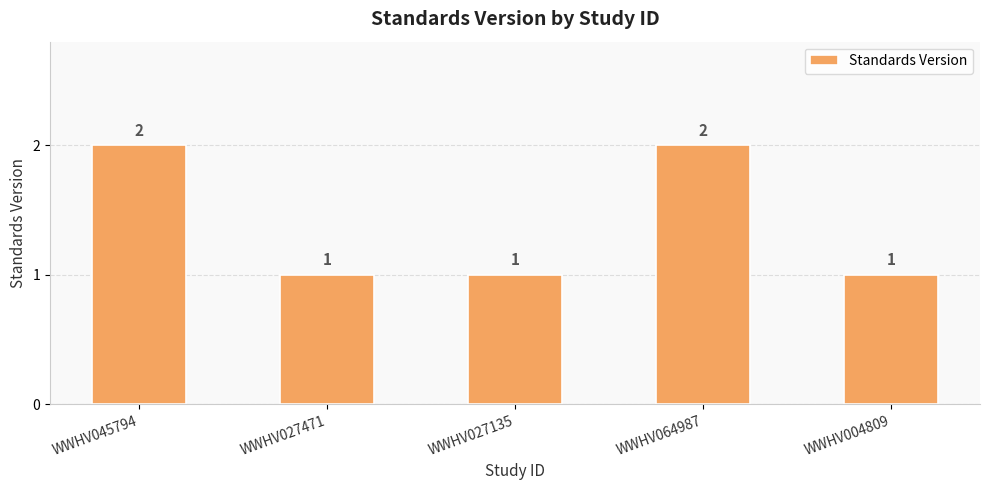

Approximately how many times larger is the value at WWHV064987 compared to WWHV027135?

2.0